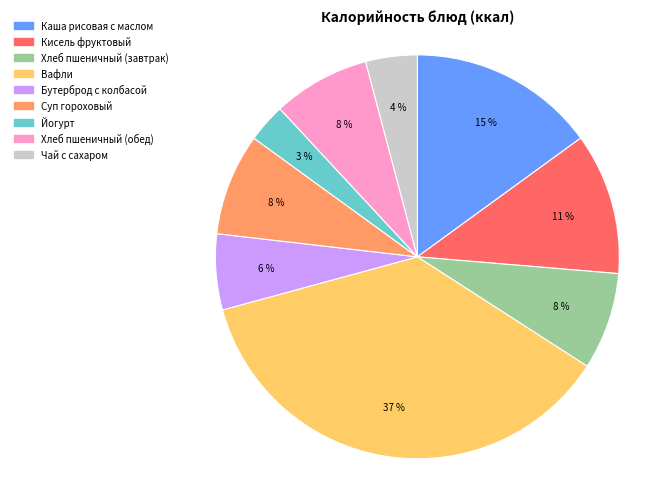

Approximately how many times larger is the value at Хлеб пшеничный (завтрак) compared to Кисель фруктовый?

0.7